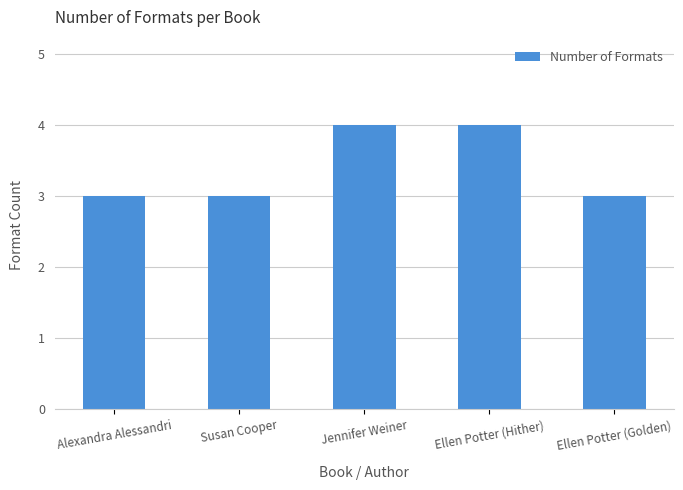

How many series are shown in this chart?

1